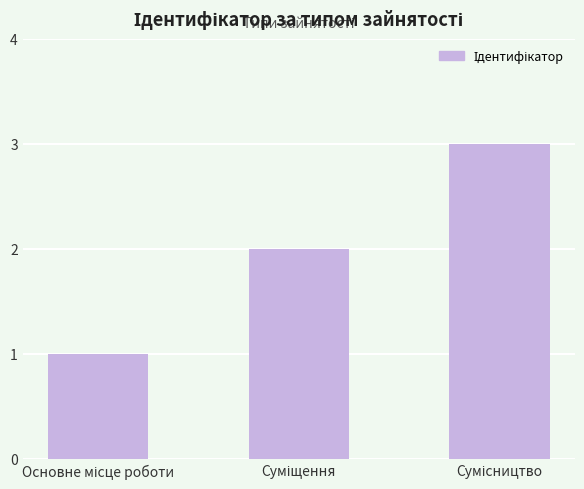

How many bars are there in total?

3